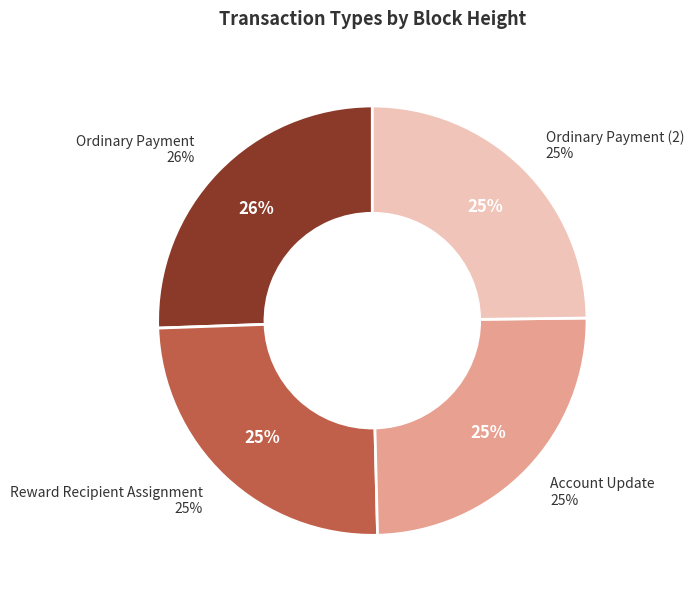

Is there any slice that represents more than half of the pie?

No